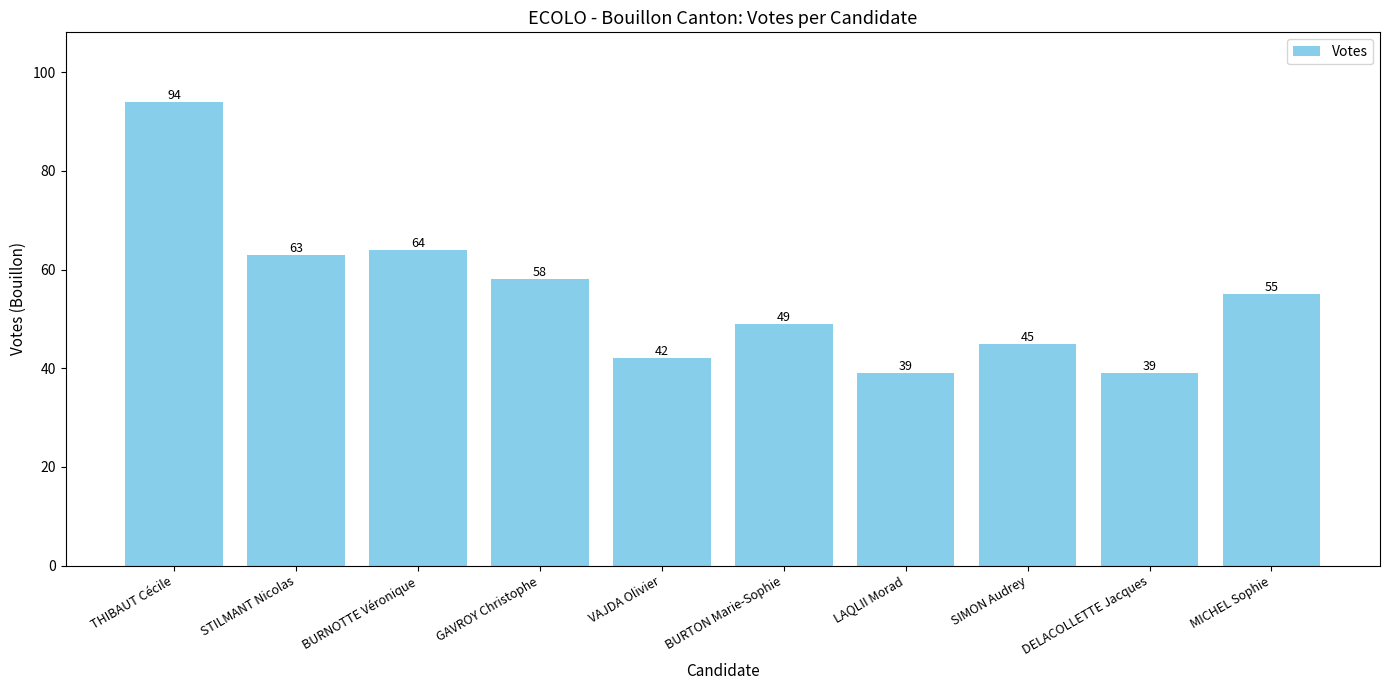

What position from the right is THIBAUT Cécile?

10